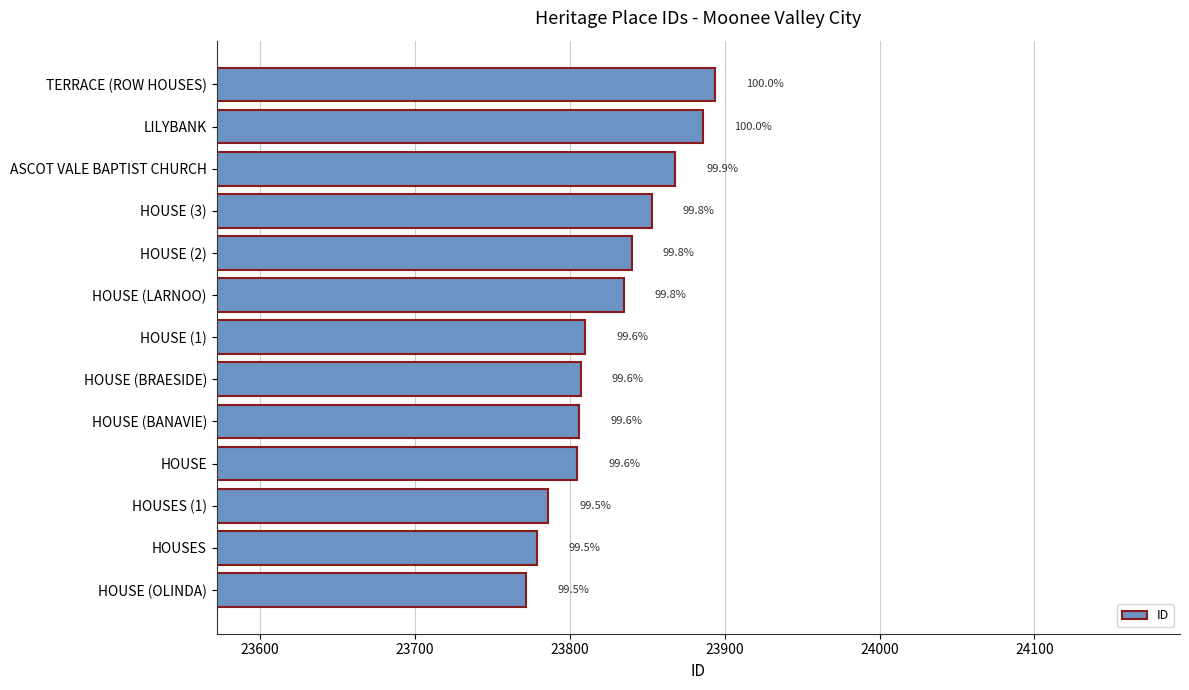

How many bars are there in total?

13